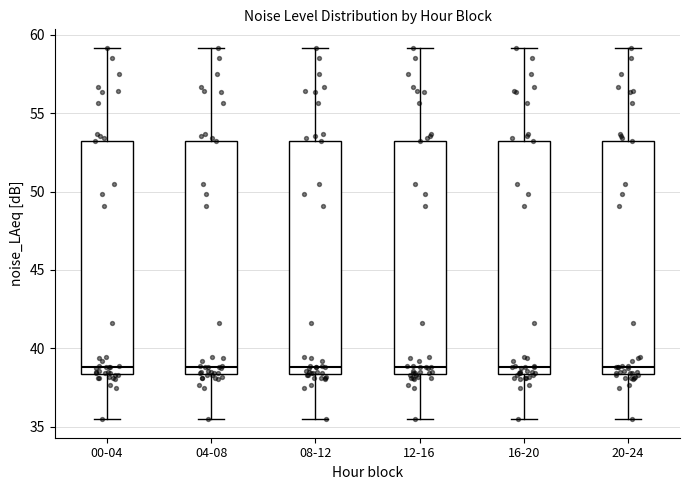

Reading left to right, read every box against the y-axis: the position of its median line, the range the box covers, and the ends of its whiskers. The values are not printed on the chart, so give them approximately, as read against the axis.

00-04: median 39.0, box 38.5 to 53.0, whiskers 35.5 to 59.0
04-08: median 39.0, box 38.5 to 53.0, whiskers 35.5 to 59.0
08-12: median 39.0, box 38.5 to 53.0, whiskers 35.5 to 59.0
12-16: median 39.0, box 38.5 to 53.0, whiskers 35.5 to 59.0
16-20: median 39.0, box 38.5 to 53.0, whiskers 35.5 to 59.0
20-24: median 39.0, box 38.5 to 53.0, whiskers 35.5 to 59.0